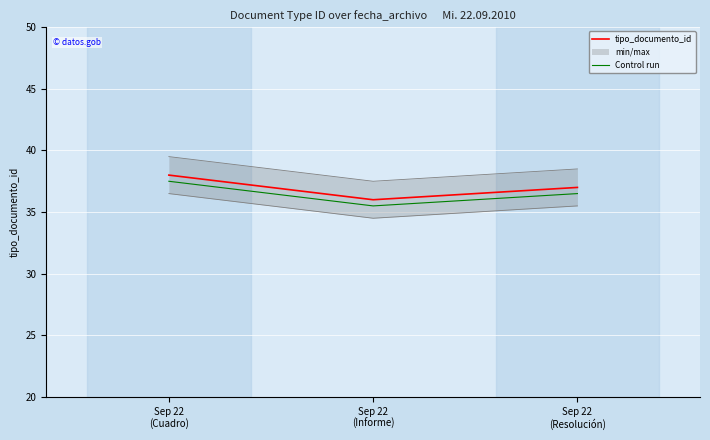

What value does the tipo_documento_id series have at Sep 22
(Informe)?

36.0